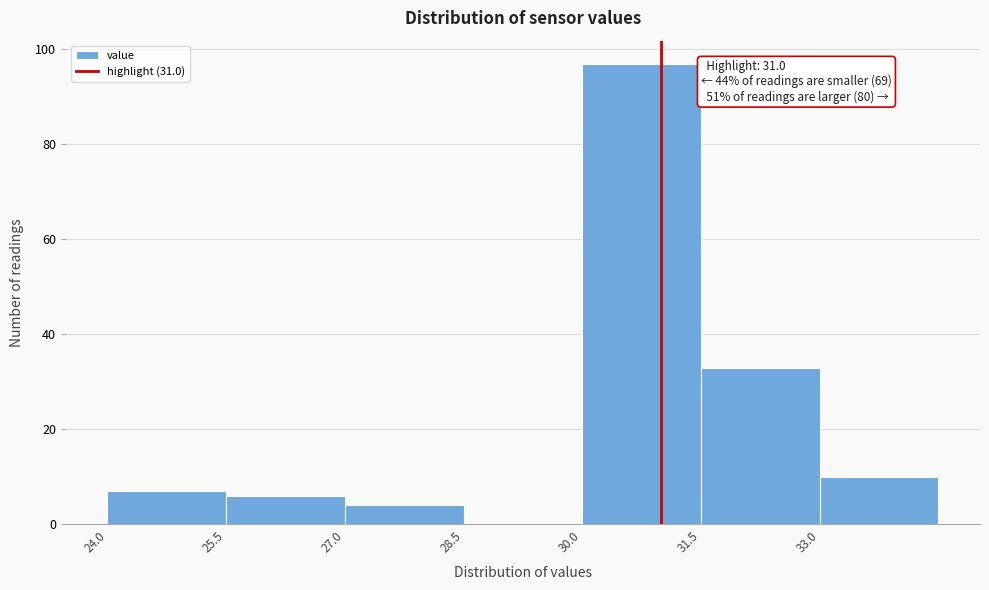

Over which range of the x-axis is the bar tallest?

30.0 to 31.5